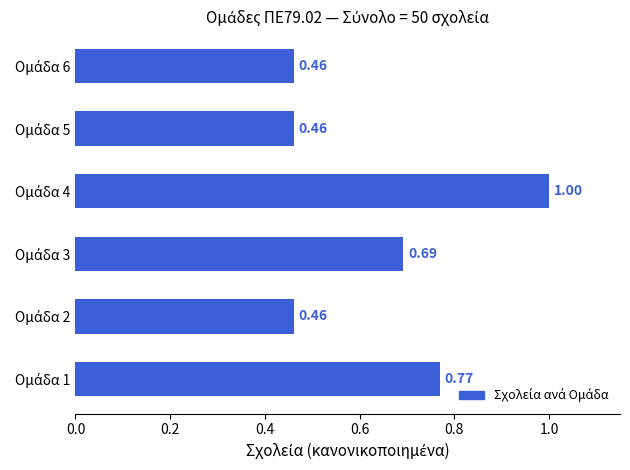

What is the sum of all values?

3.8